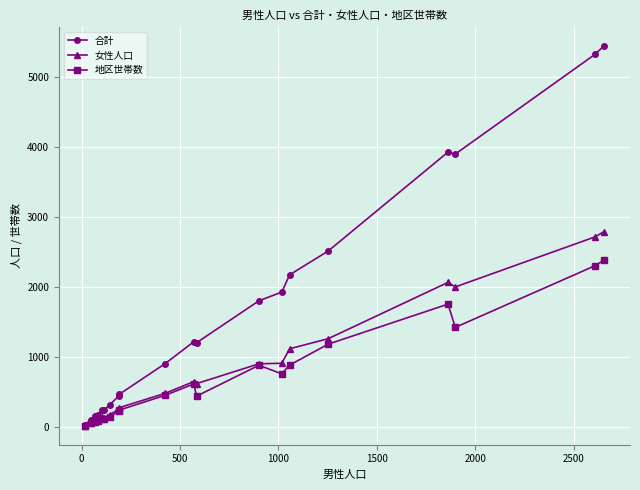

What is the maximum value for 女性人口?

2788